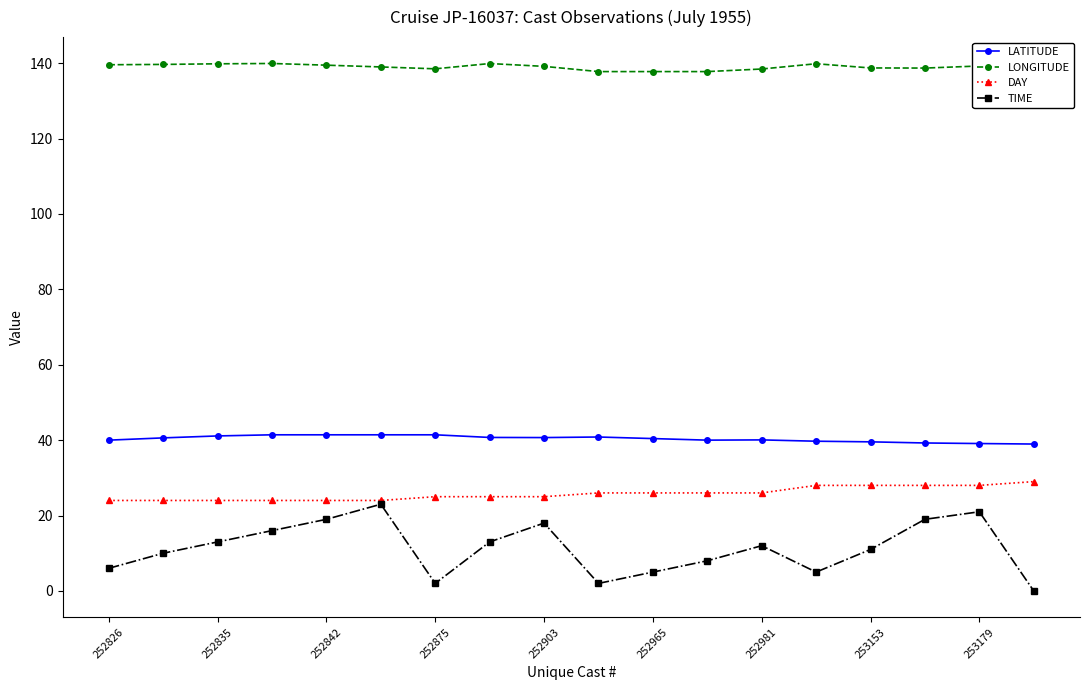

What is the value of the LATITUDE point at the 3rd from the left?

41.1